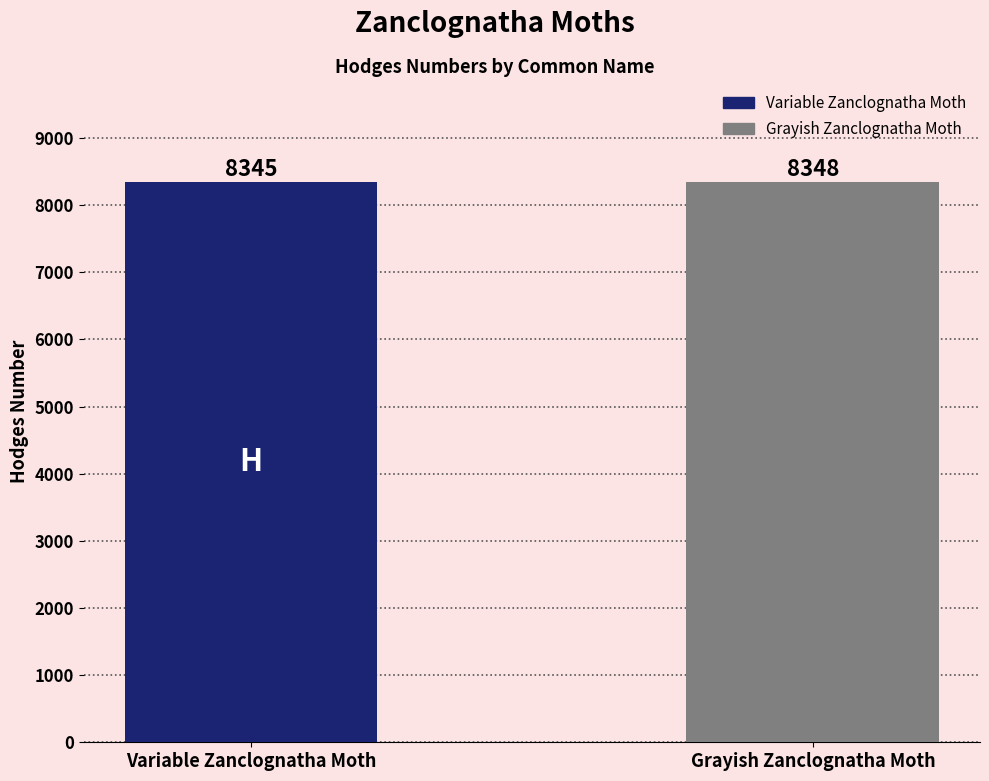

What is the smallest value displayed?

8345